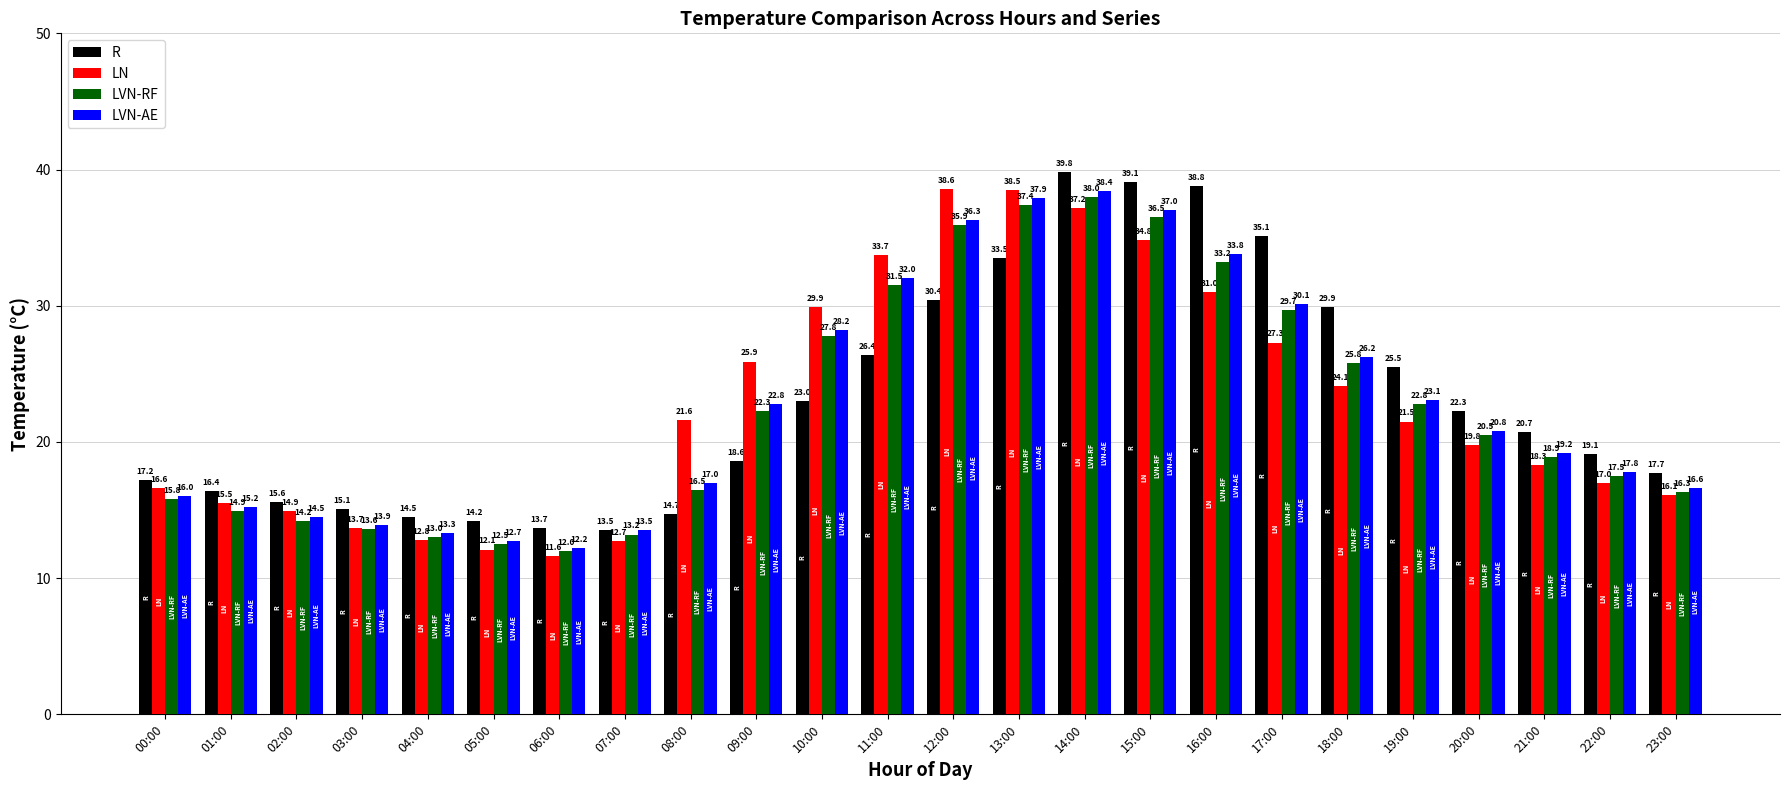

True or false: LVN-AE has a value of 15.2 at 01:00.

True